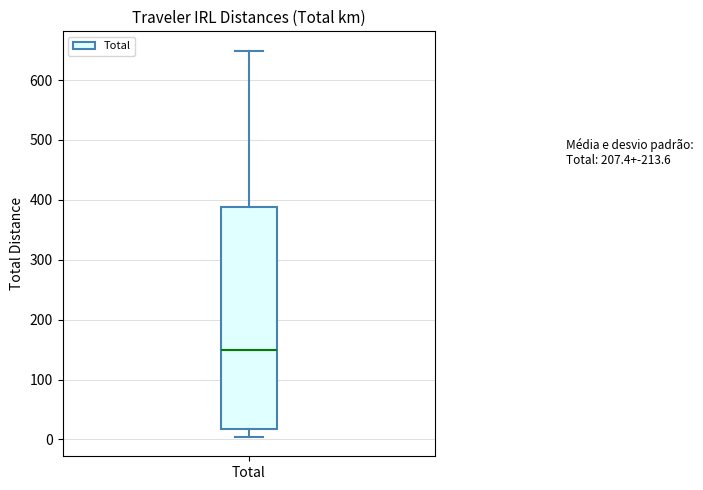

Read this box plot against the y-axis: the position of the median line, the range covered by the box, and the ends of both whiskers. The values are not printed on the chart, so give them approximately, as read against the axis.

median 150, box 20 to 390, whiskers 0 to 650